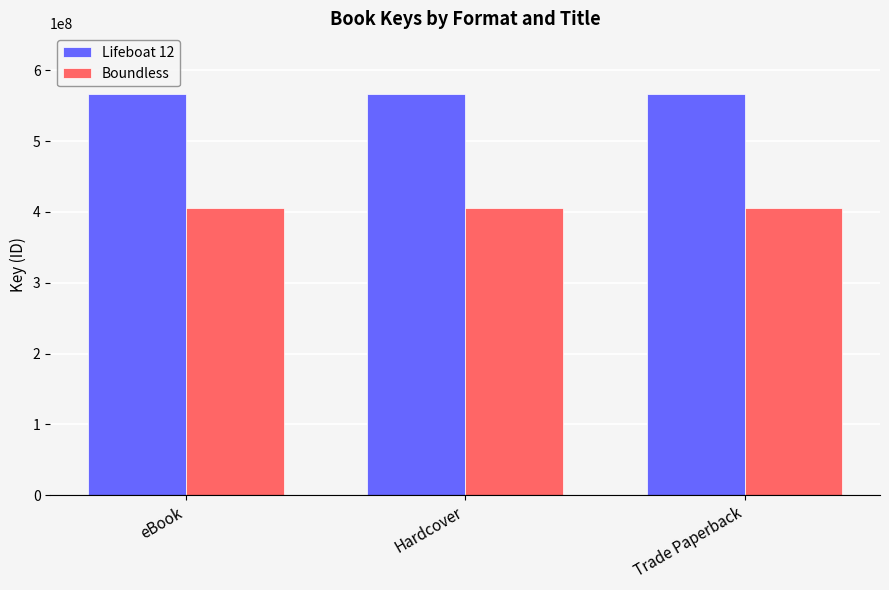

What is the spread (max minus min) of values at Hardcover?

161087246